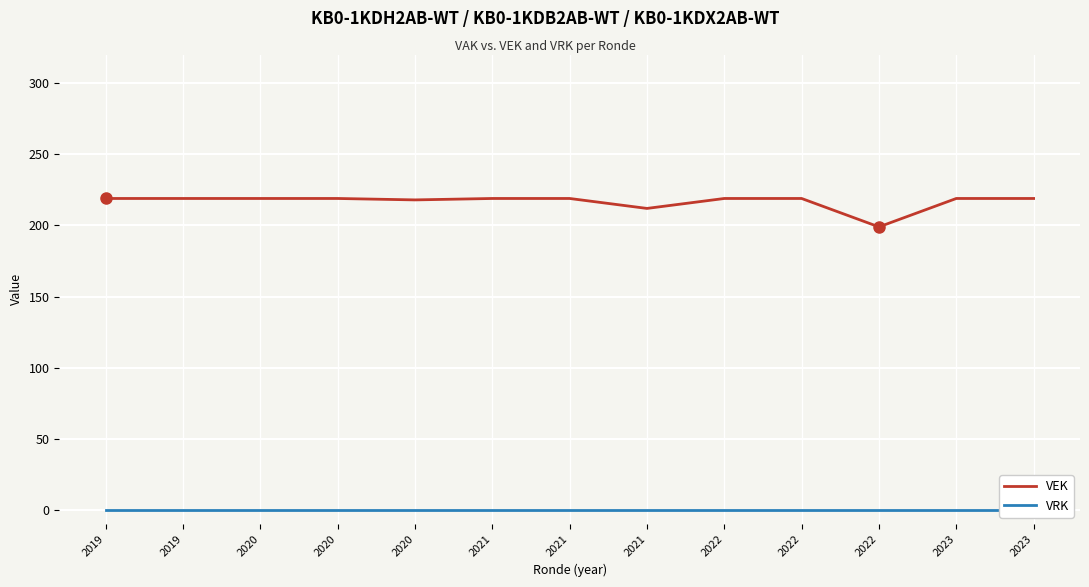

How many interior local valleys does the VEK series have?

3